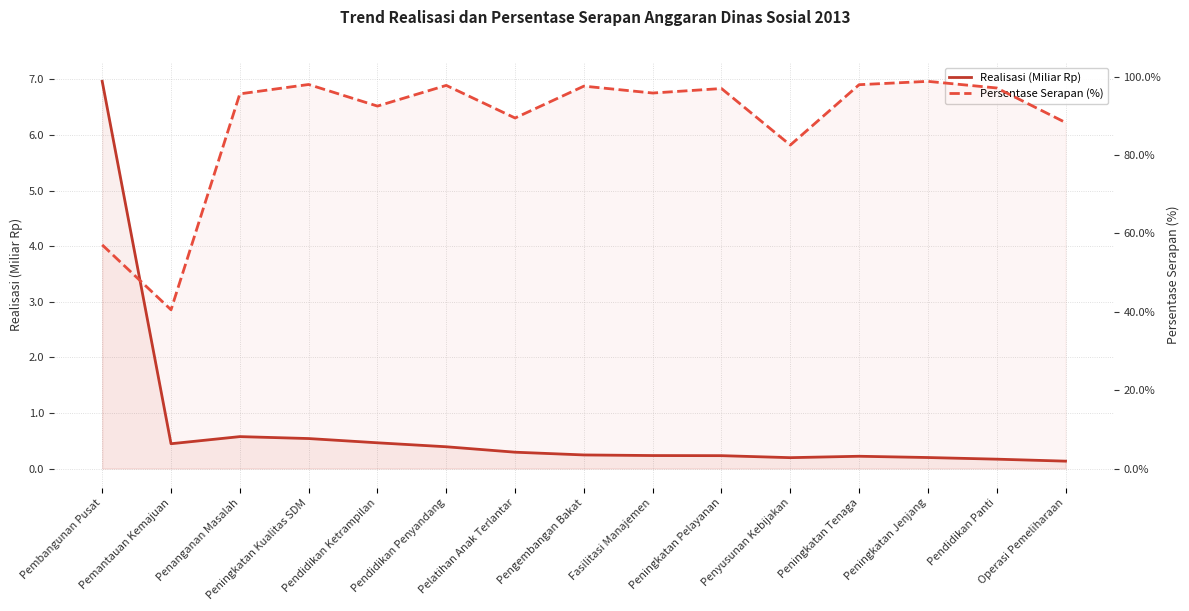

True or false: Realisasi (Miliar Rp) and Persentase Serapan (%) cross at least once.

False